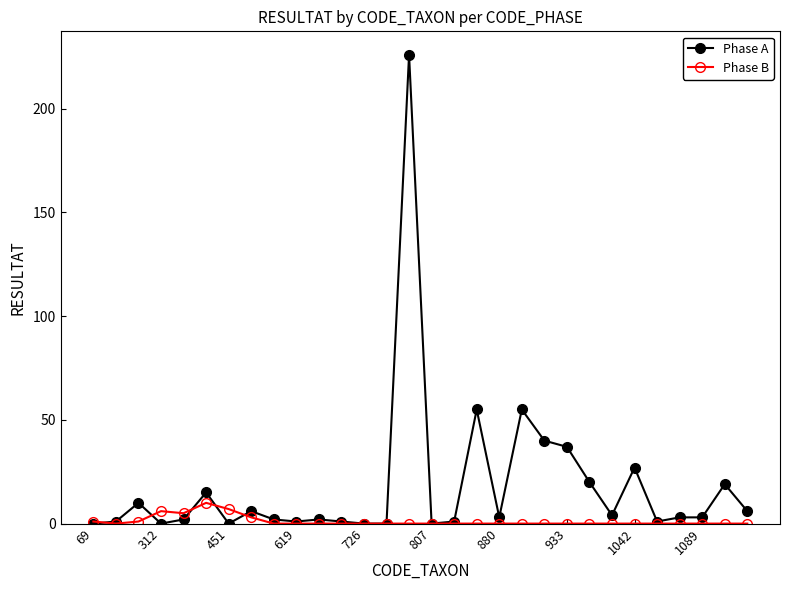

Rank the series by their maximum value, from lowest to highest.

Phase B, Phase A